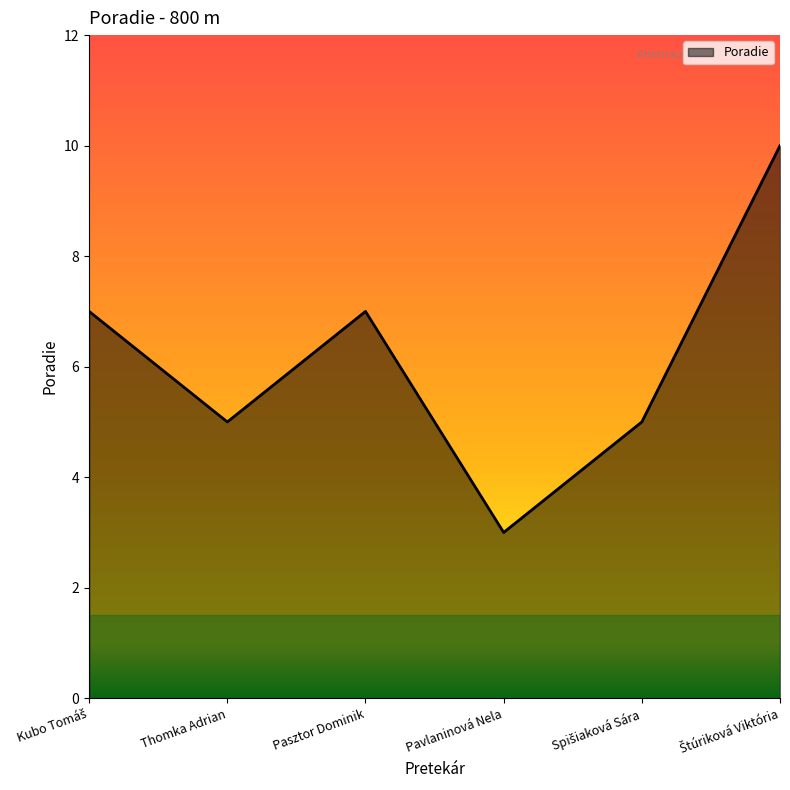

At which category does the chart reach its minimum across all series?

Pavlaninová Nela